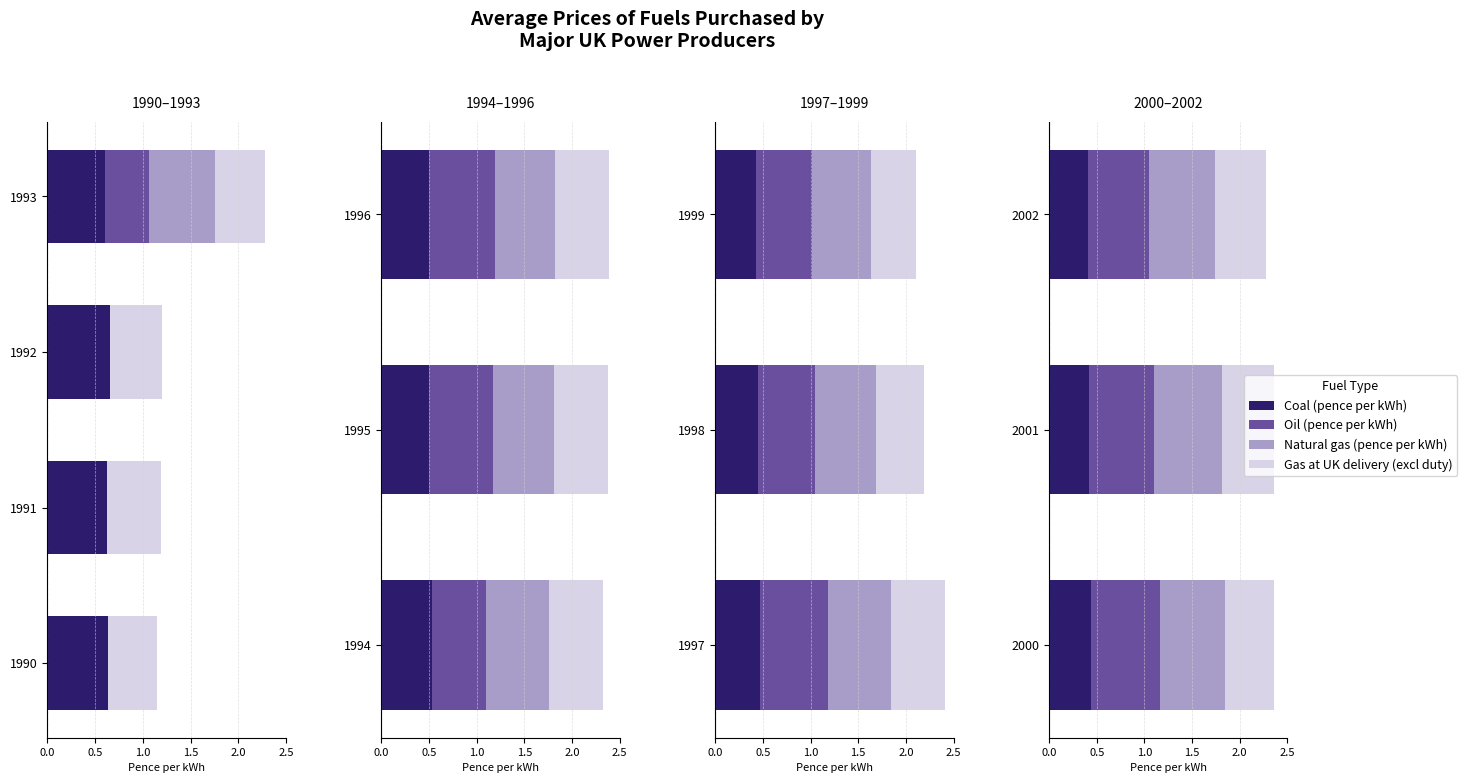

What are all the series names shown in the legend?

Coal (pence per kWh), Oil (pence per kWh), Natural gas (pence per kWh), Gas at UK delivery (excl duty)